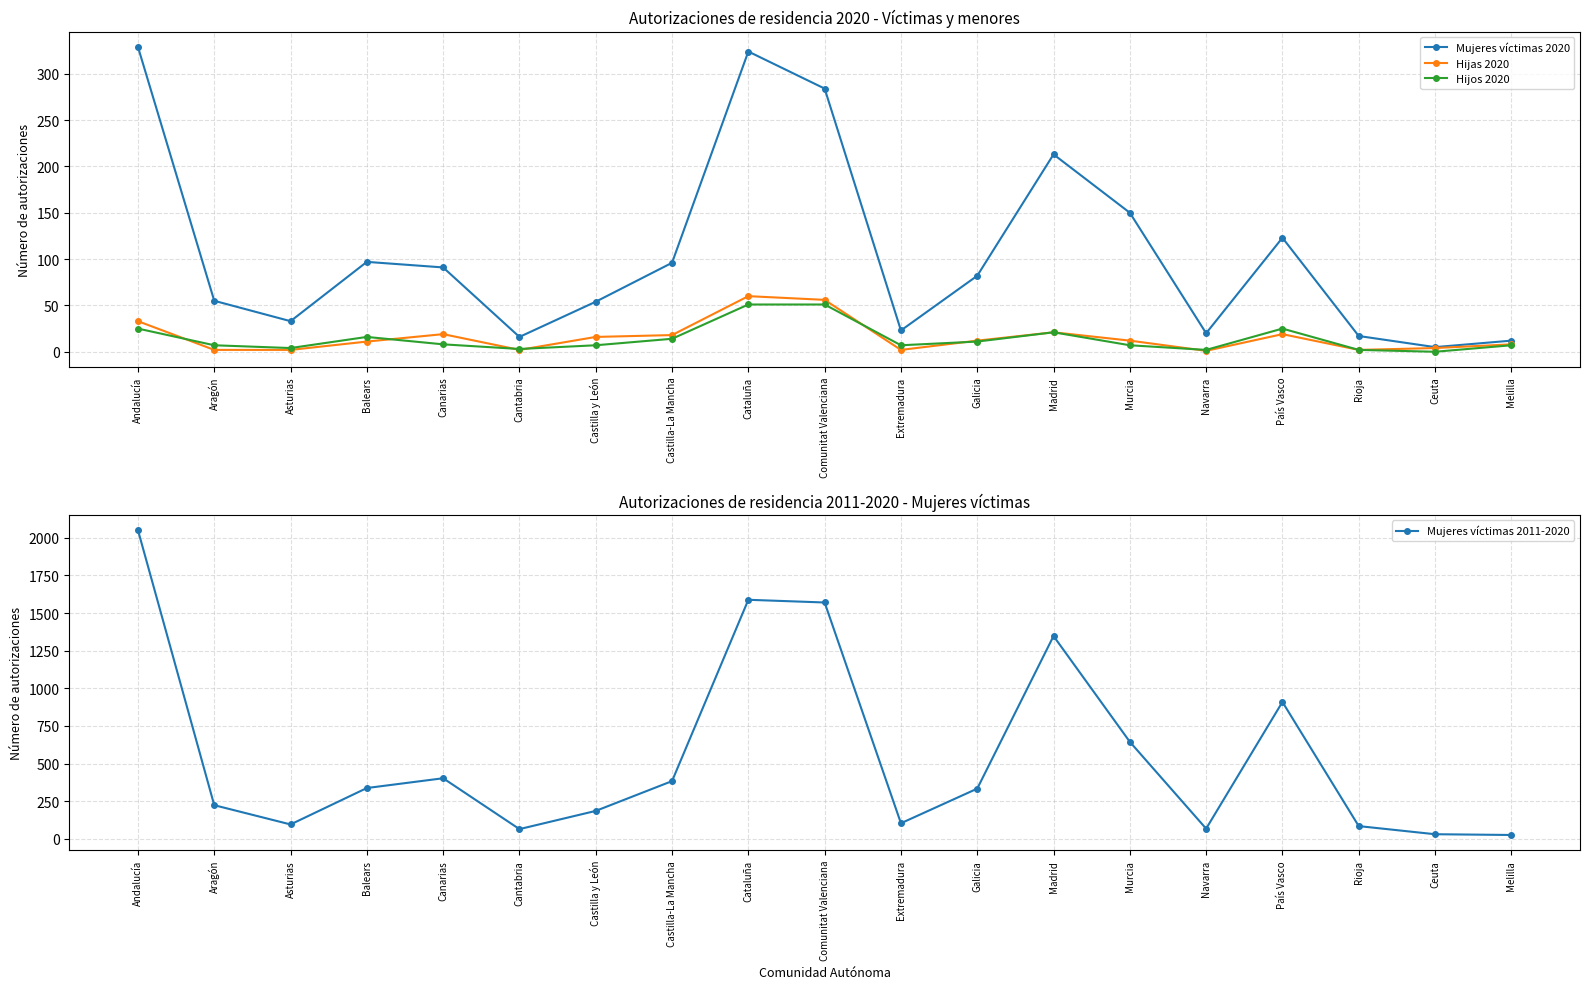

Reading left to right, list all the values displayed in this chart.

Mujeres víctimas 2020: Andalucía=329	Aragón=55	Asturias=33	Balears=97	Canarias=91	Cantabria=16	Castilla y León=54	Castilla-La Mancha=96	Cataluña=324	Comunitat Valenciana=284	Extremadura=23	Galicia=82	Madrid=213	Murcia=150	Navarra=20	País Vasco=123	Rioja=17	Ceuta=5	Melilla=12
Hijas 2020: Andalucía=33	Aragón=2	Asturias=2	Balears=11	Canarias=19	Cantabria=2	Castilla y León=16	Castilla-La Mancha=18	Cataluña=60	Comunitat Valenciana=56	Extremadura=2	Galicia=12	Madrid=21	Murcia=12	Navarra=1	País Vasco=19	Rioja=2	Ceuta=4	Melilla=8
Hijos 2020: Andalucía=25	Aragón=7	Asturias=4	Balears=16	Canarias=8	Cantabria=3	Castilla y León=7	Castilla-La Mancha=14	Cataluña=51	Comunitat Valenciana=51	Extremadura=7	Galicia=11	Madrid=21	Murcia=7	Navarra=2	País Vasco=25	Rioja=2	Ceuta=0	Melilla=7
Mujeres víctimas 2011-2020: Andalucía=2051	Aragón=223	Asturias=95	Balears=337	Canarias=402	Cantabria=64	Castilla y León=185	Castilla-La Mancha=383	Cataluña=1588	Comunitat Valenciana=1570	Extremadura=103	Galicia=333	Madrid=1347	Murcia=644	Navarra=67	País Vasco=909	Rioja=84	Ceuta=30	Melilla=25